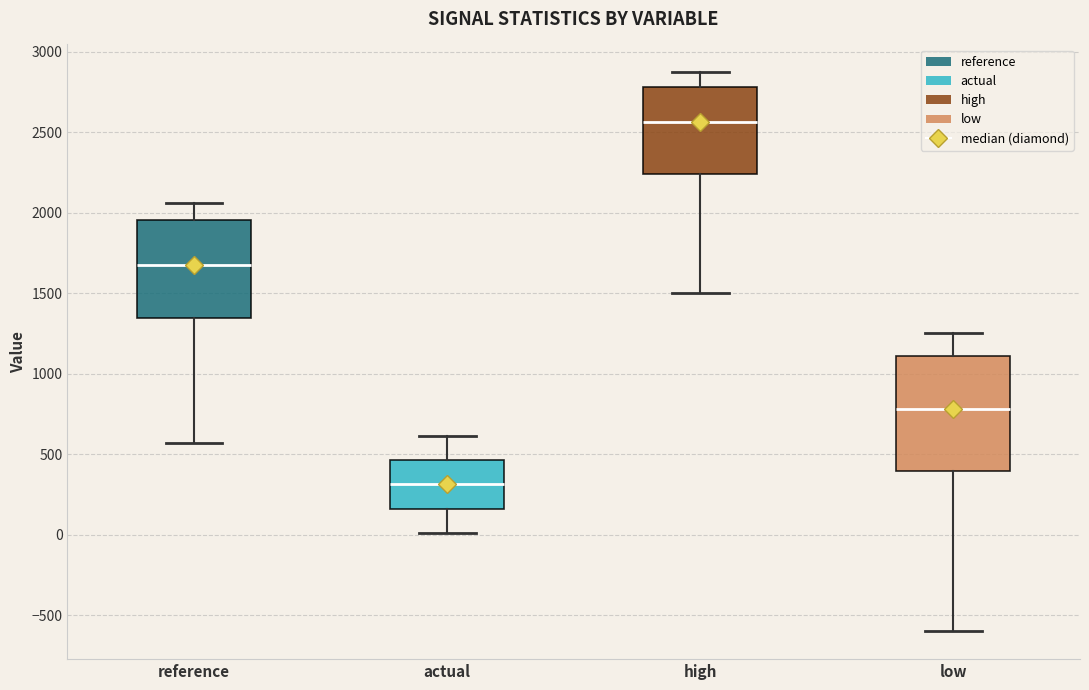

Which box's median line is the highest?

high